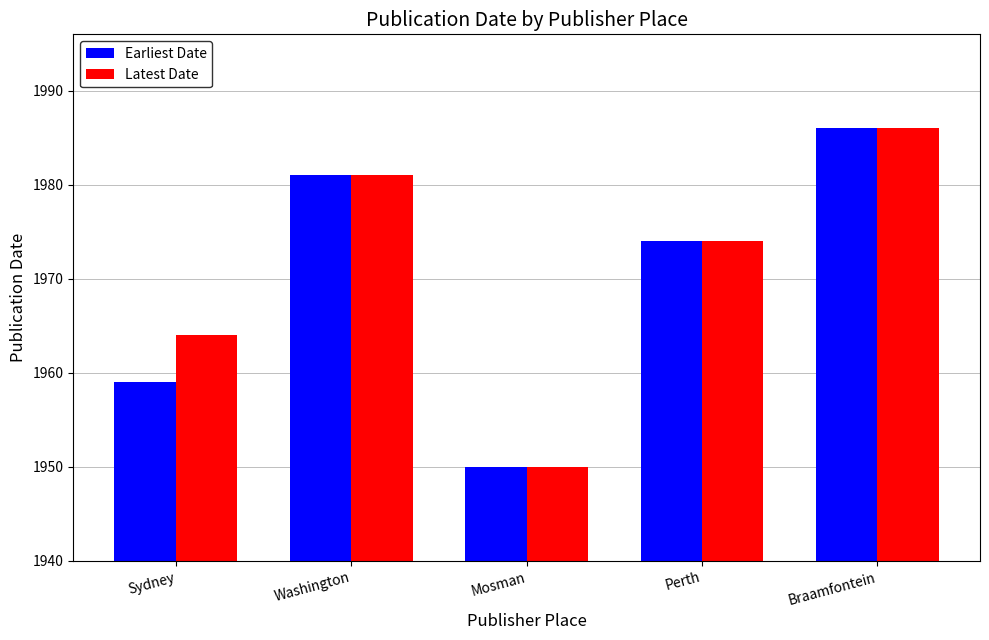

How many data points in Latest Date are less than 1974?

2